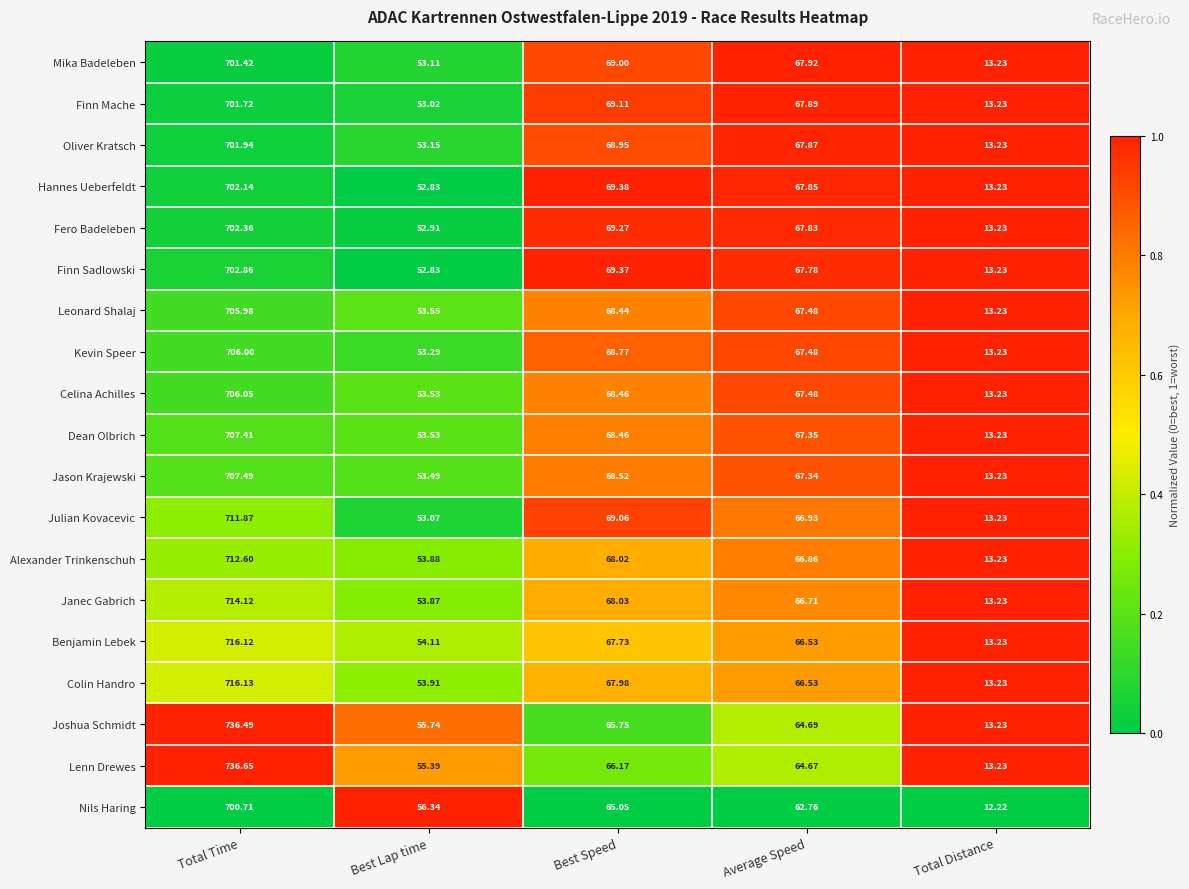

At which label is Colin Handro closest to 364?

Best Speed